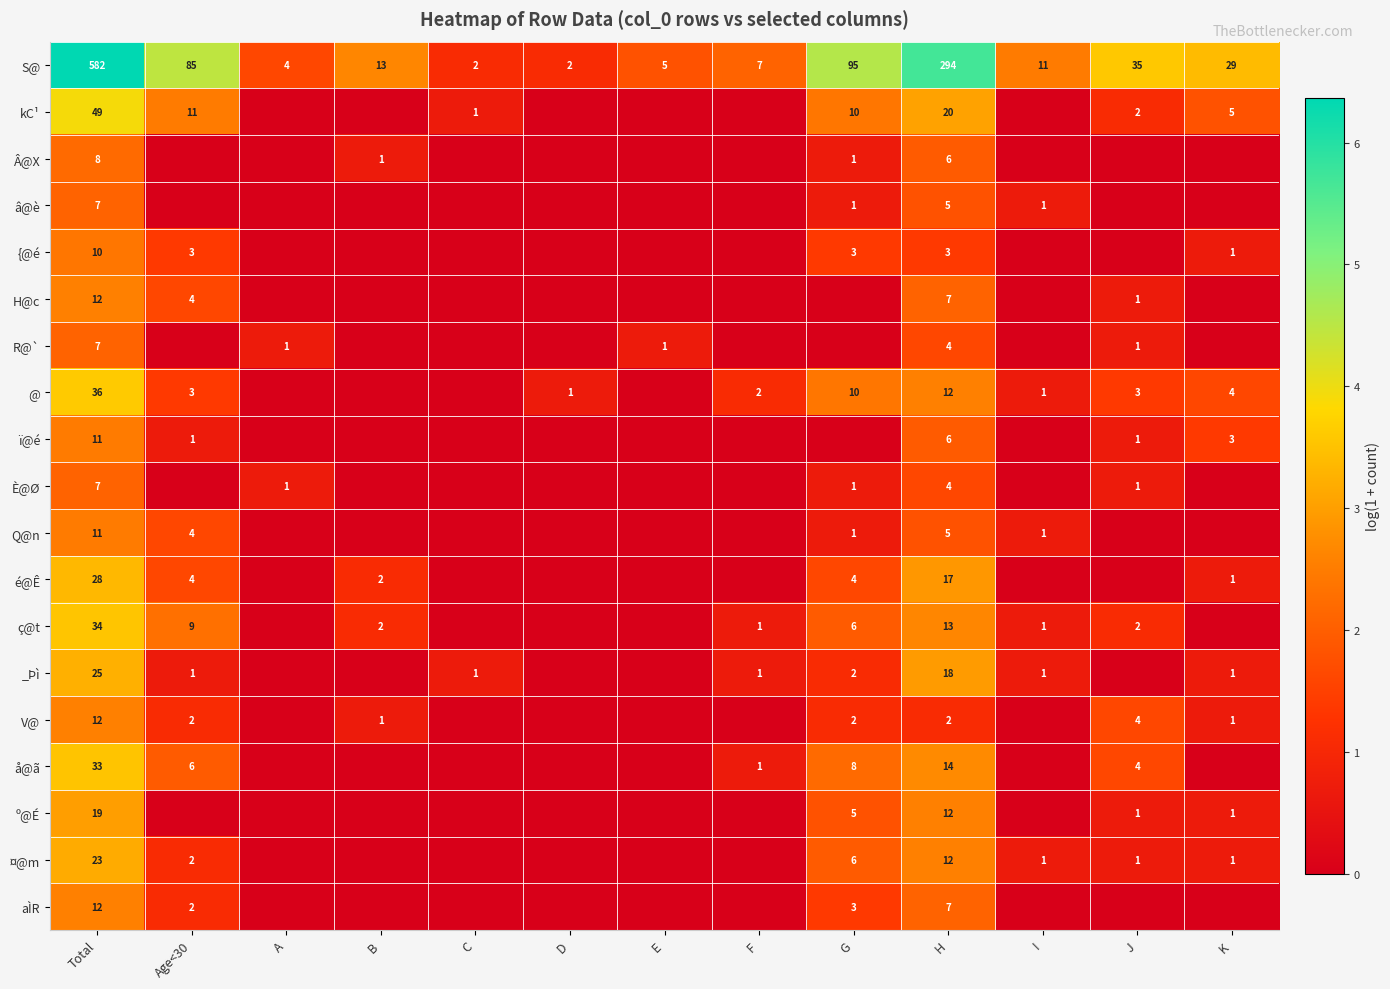

The value of S@ at K is 41. True or false?

False